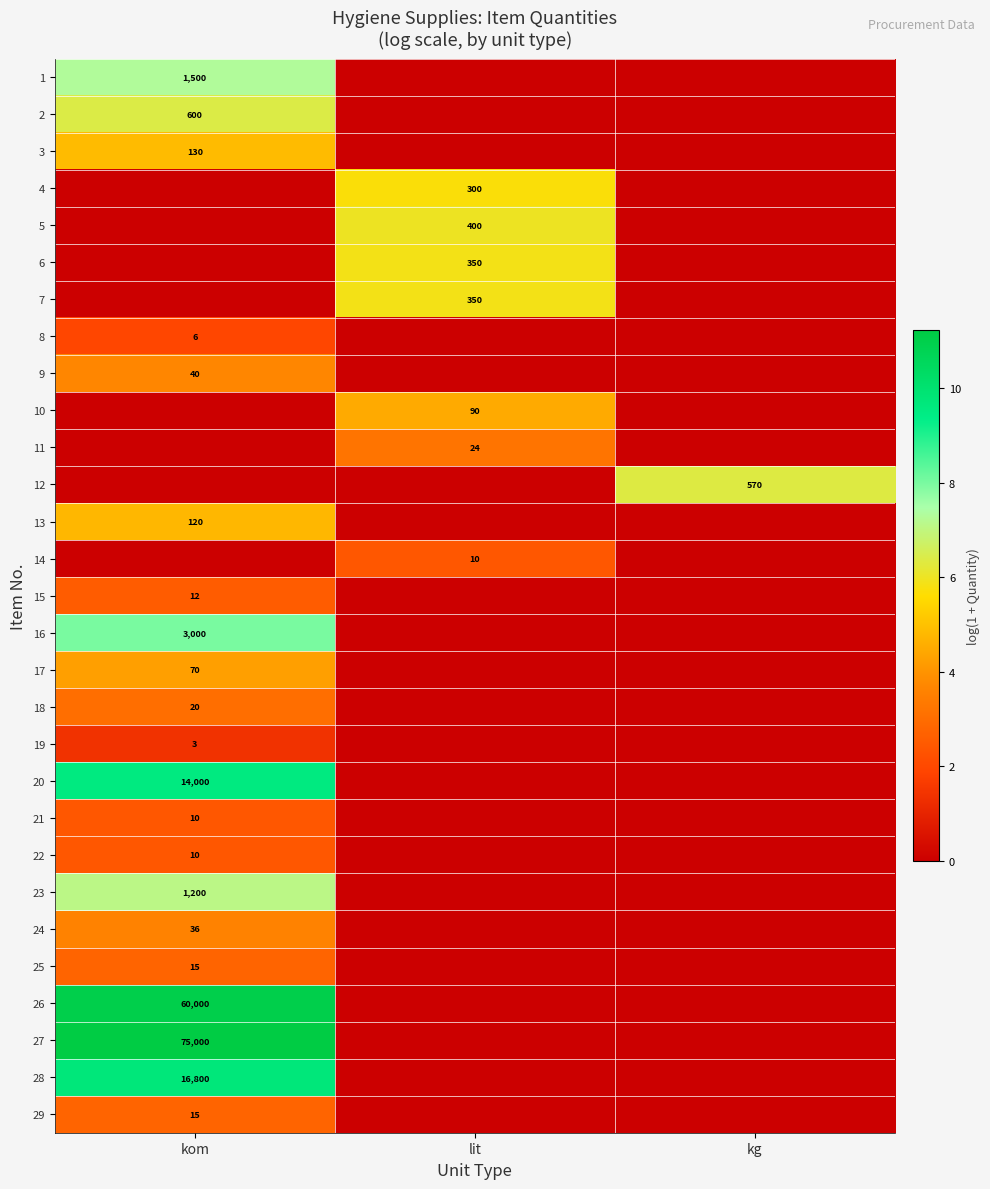

The value of 23 at kom is 479. True or false?

False